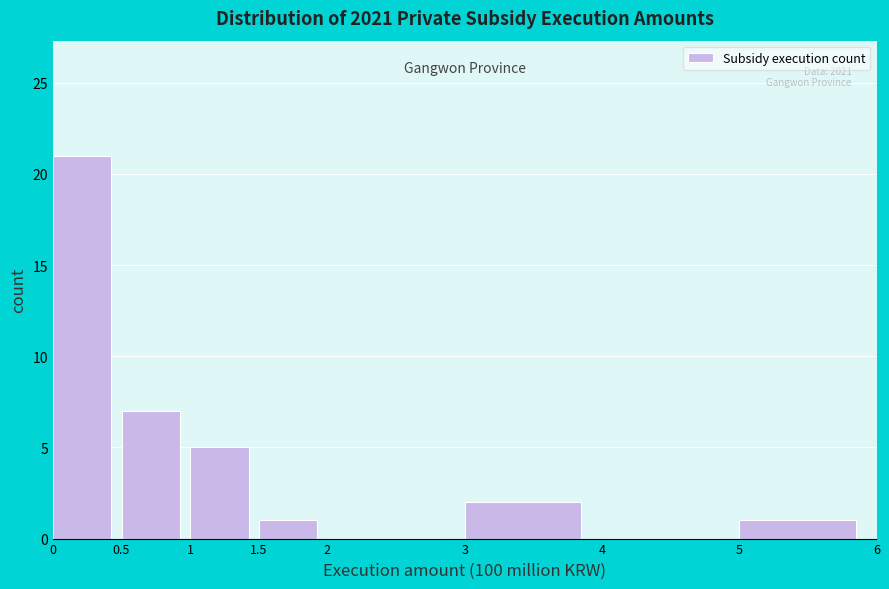

Over which range of the x-axis is the bar tallest?

0 to 0.5